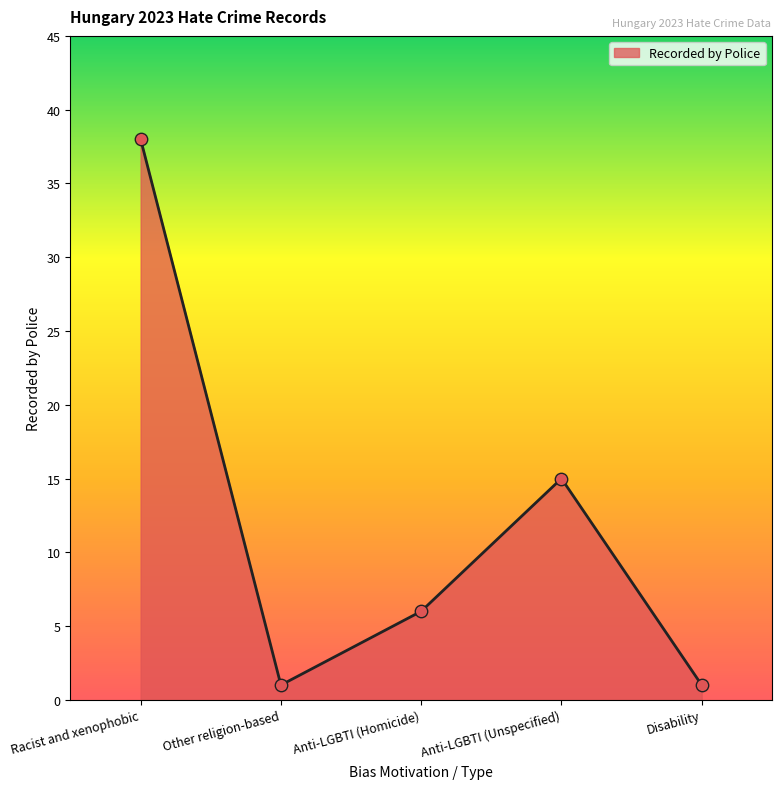

What is the ratio of the value at Anti-LGBTI (Homicide) to the value at Disability?

6.0